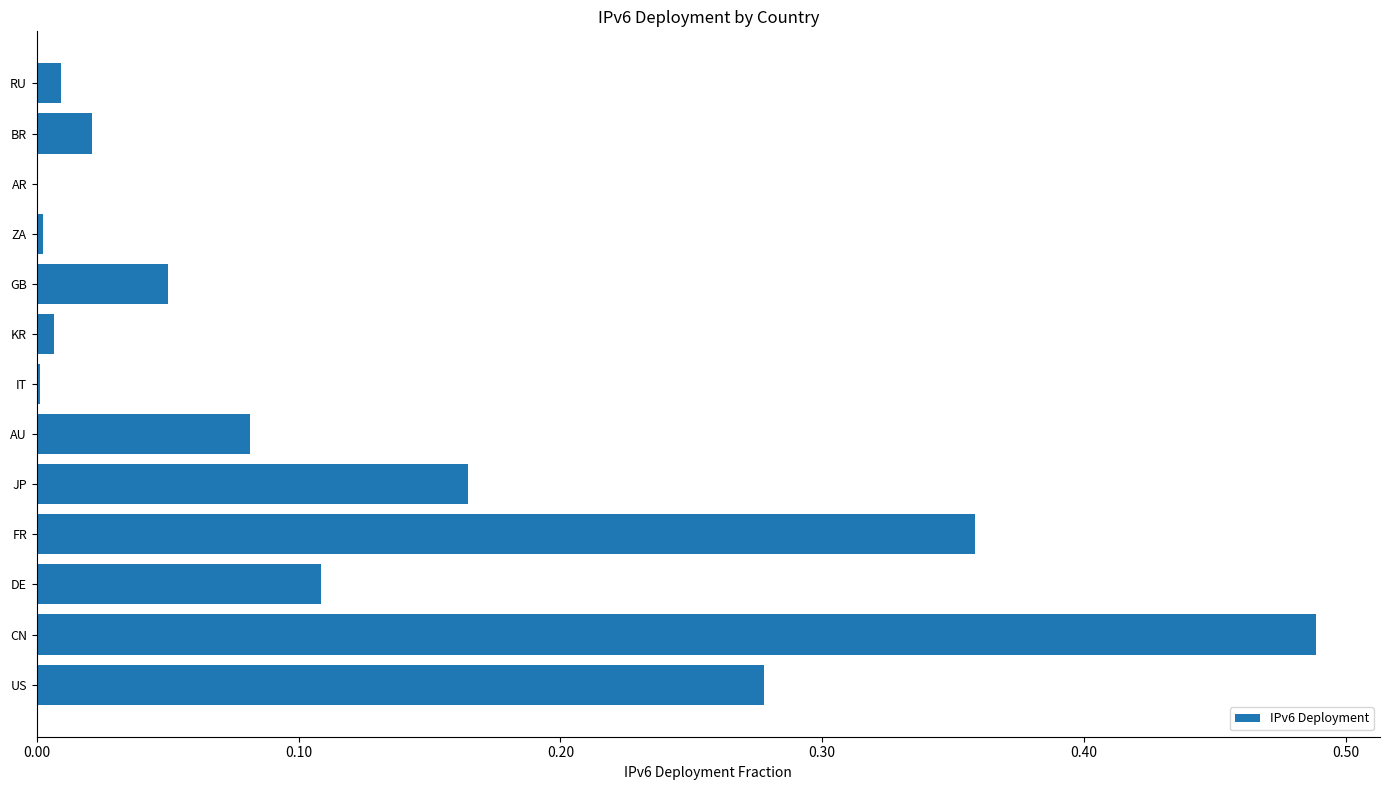

What is the sum of all values?

1.6